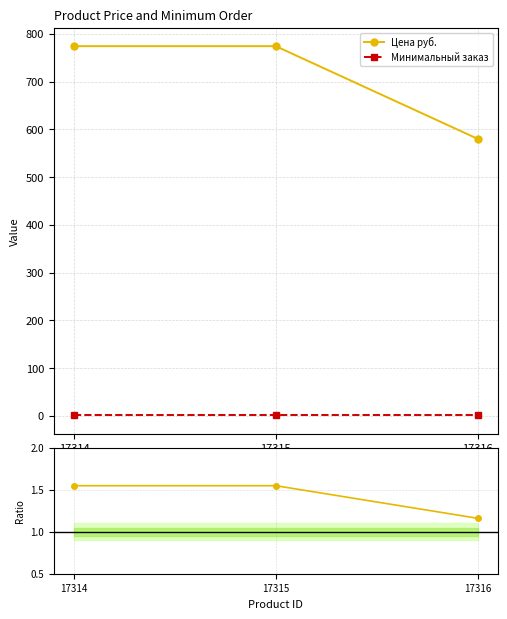

List the series in order of their peak value, lowest first.

Минимальный заказ, Ratio, Цена руб.